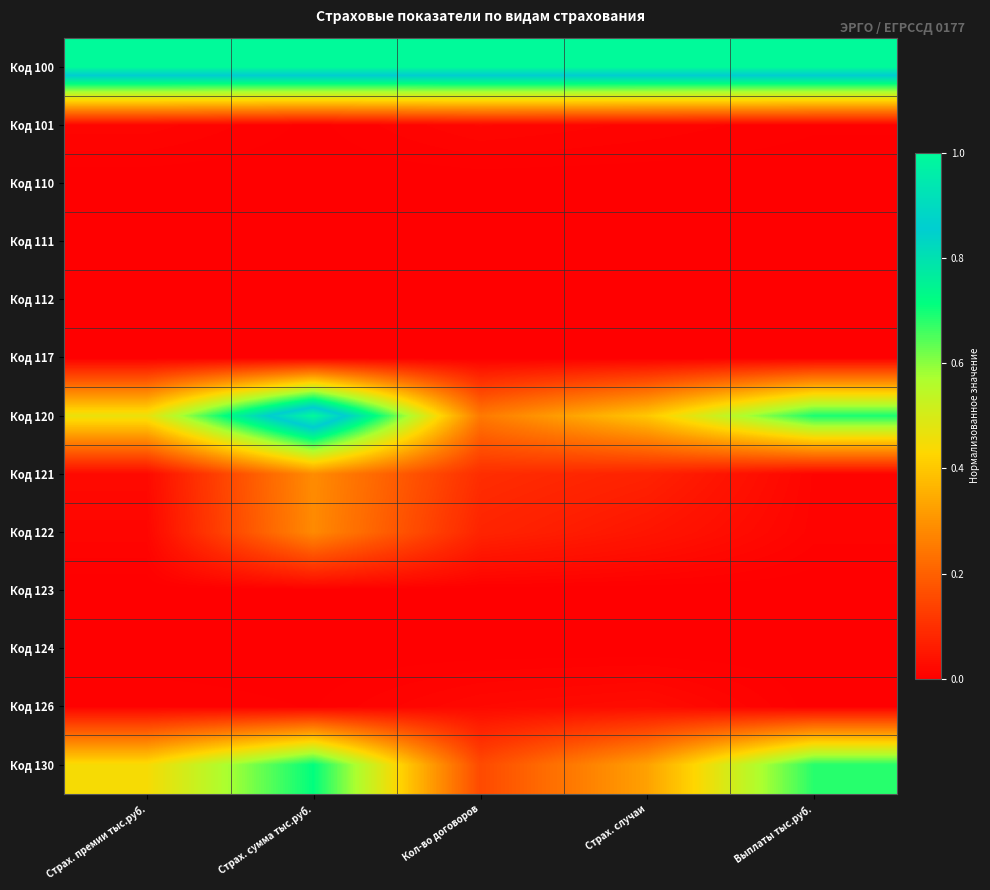

At which category does the chart reach its minimum across all series?

Страх. премии тыс.руб.